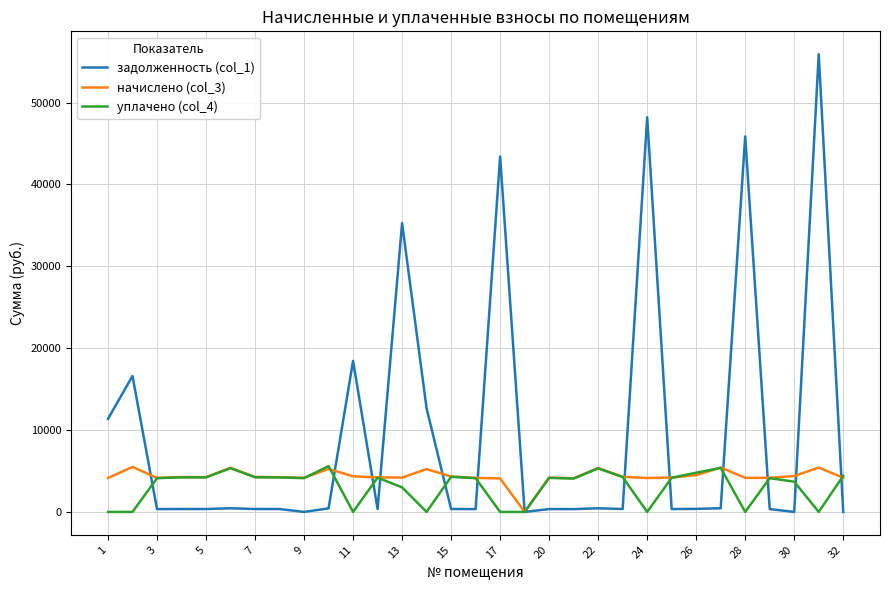

What is the highest value of the начислено (col_3) series?

5498.5